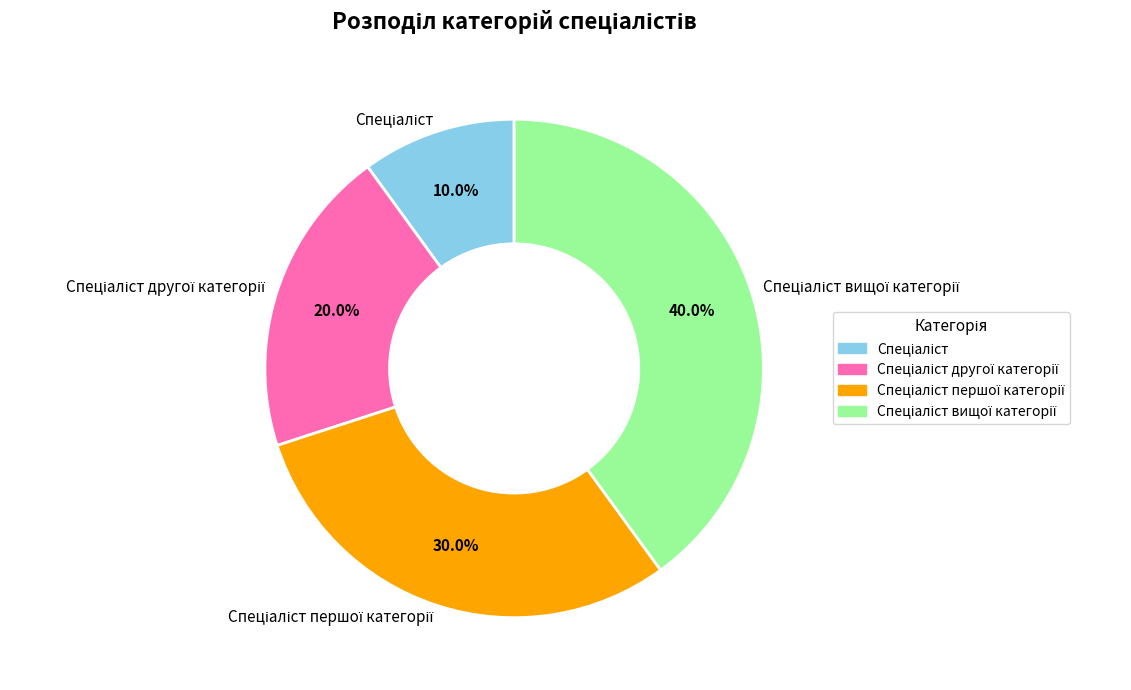

How many slices are in this pie chart?

4